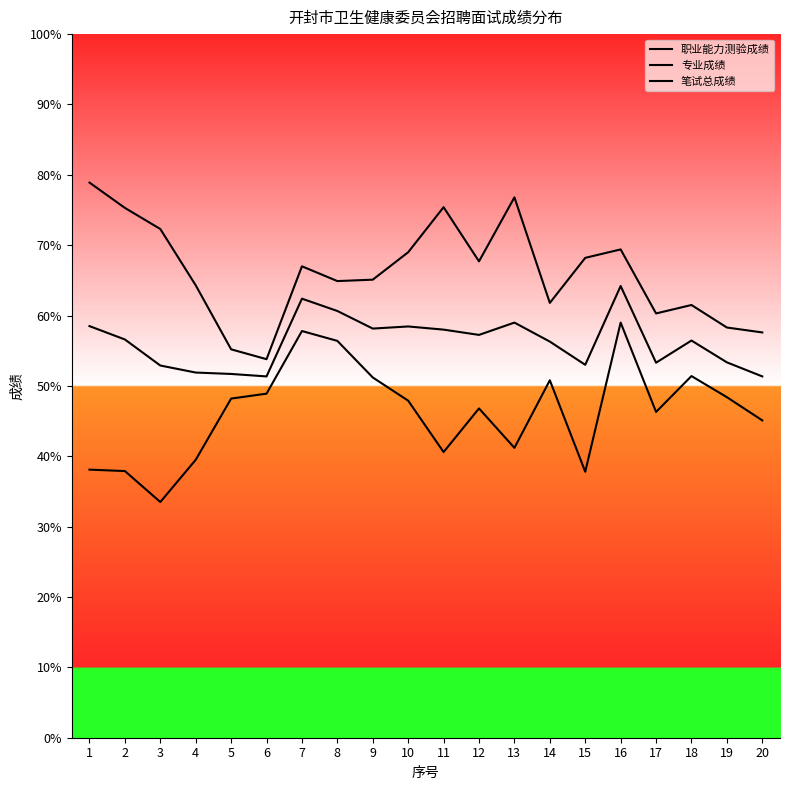

What is the sum of all 职业能力测验成绩 values?

1322.8